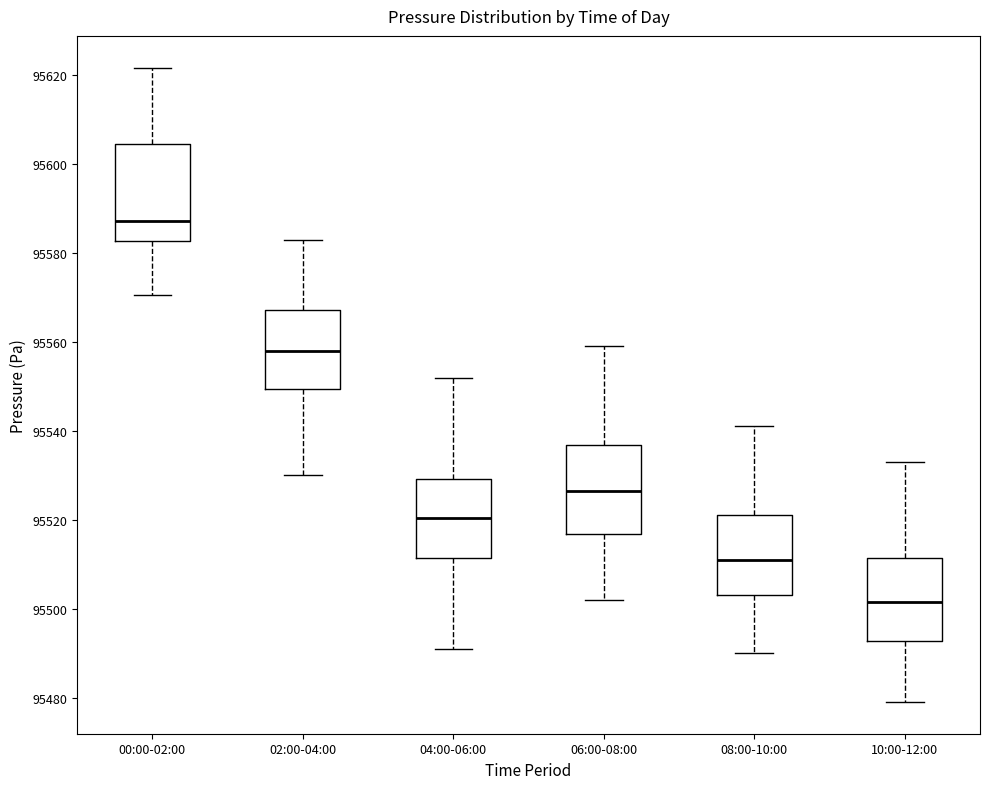

Which box's median line is the lowest?

10:00-12:00